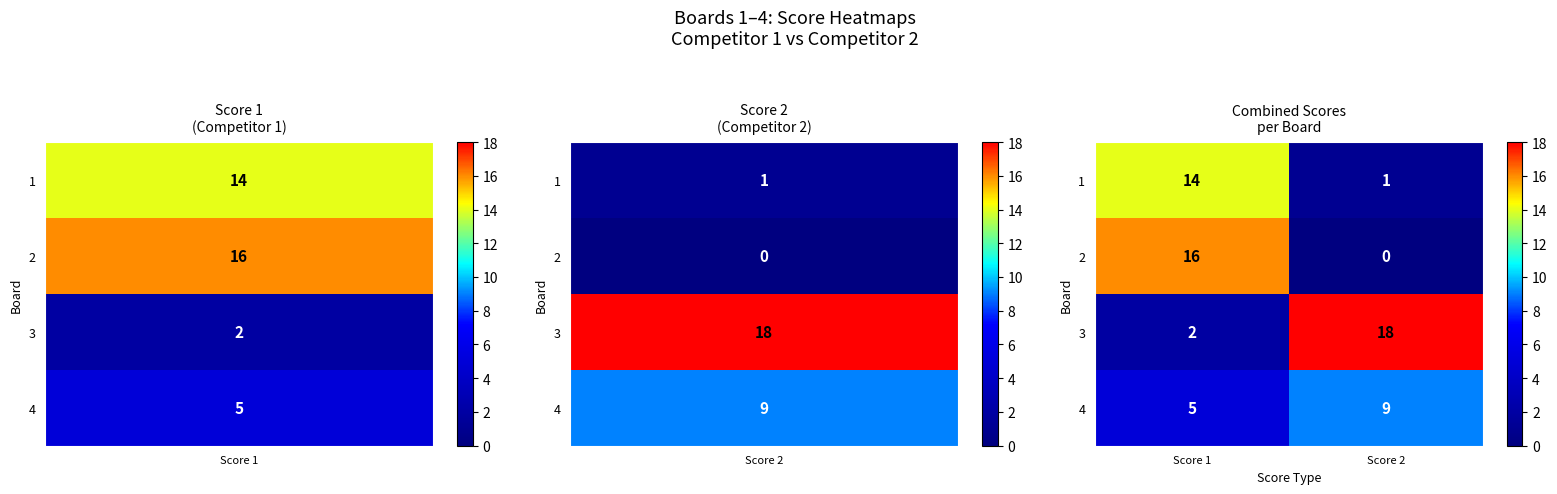

What is the difference between the maximum and minimum values in the 3 series?

16